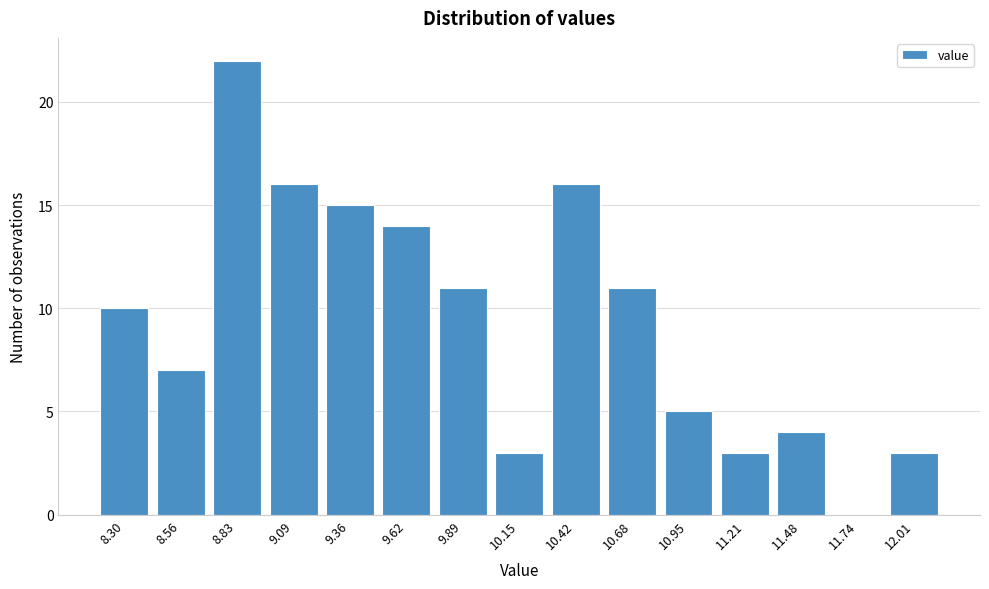

Reading right to left, list all the values displayed in this chart.

12.01=3	11.74=0	11.48=4	11.21=3	10.95=5	10.68=11	10.42=16	10.15=3	9.89=11	9.62=14	9.36=15	9.09=16	8.83=22	8.56=7	8.30=10